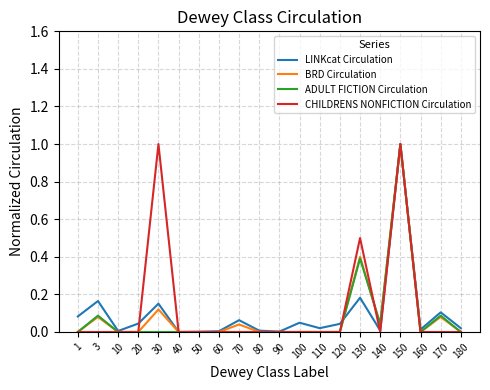

The value of ADULT FICTION Circulation at 10 is -0.5. True or false?

False